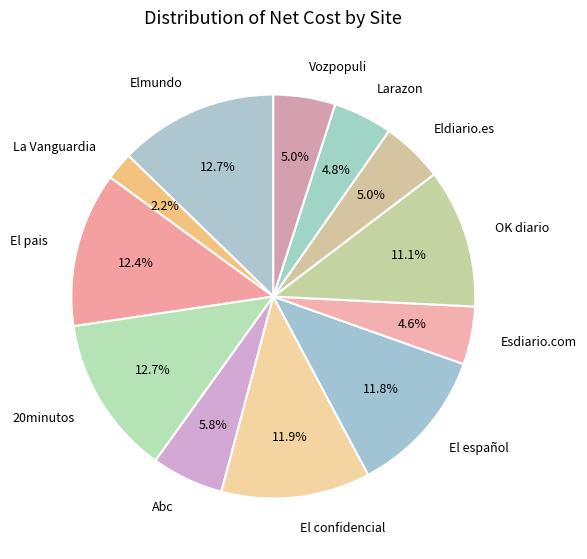

Between Abc and Larazon, which is larger?

Abc